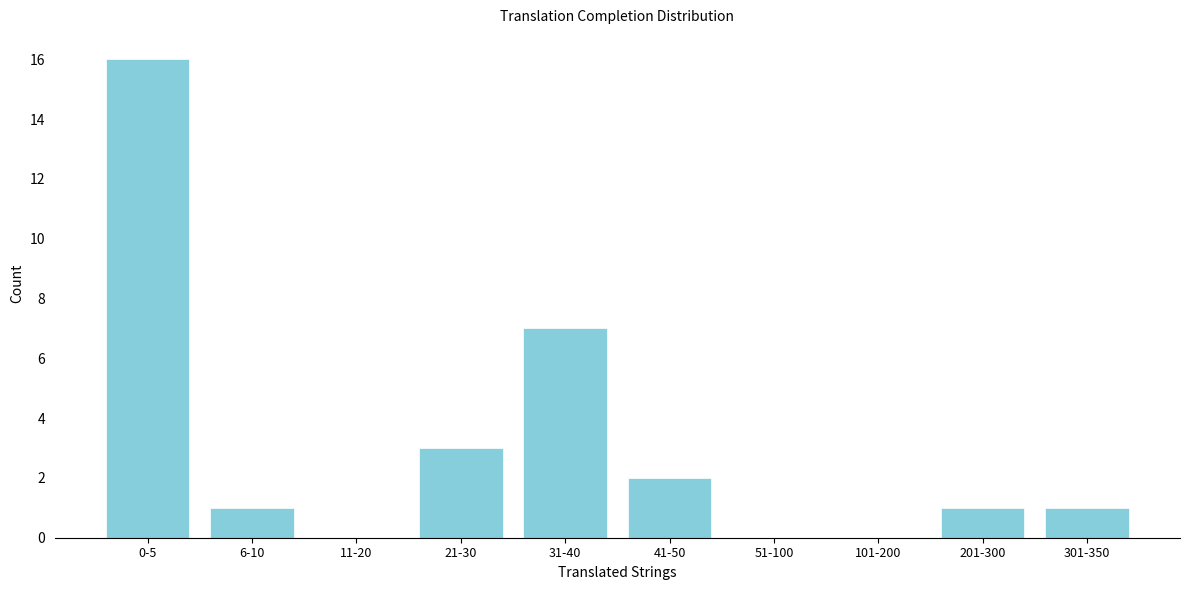

Reading left to right, transcribe all the data shown in this chart.

0-5=16	6-10=1	11-20=0	21-30=3	31-40=7	41-50=2	51-100=0	101-200=0	201-300=1	301-350=1